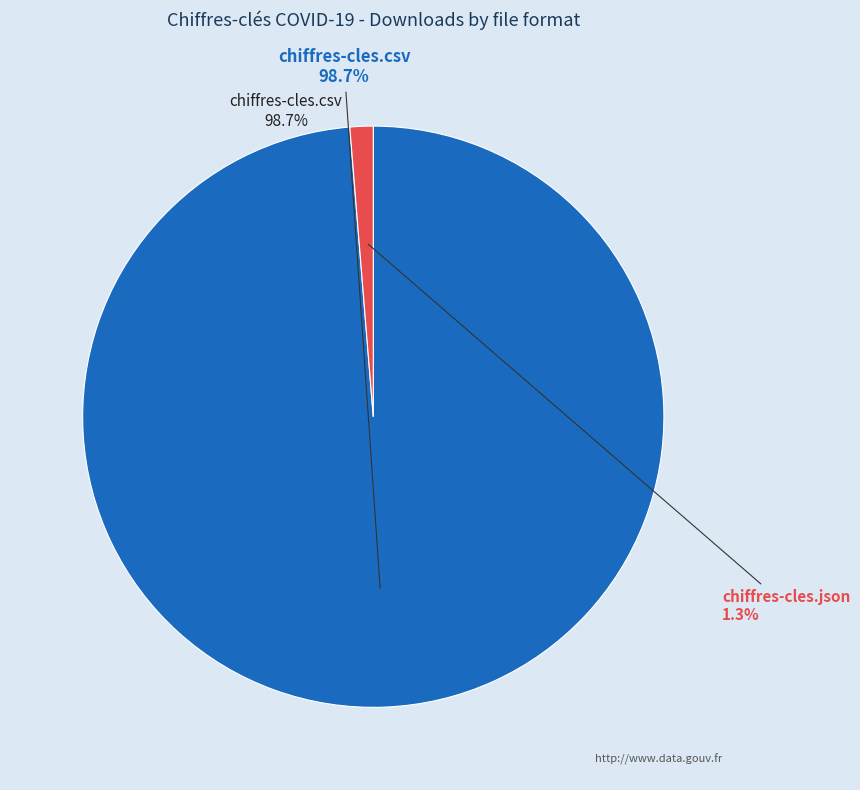

To the nearest percent, what is the average slice percentage?

50%